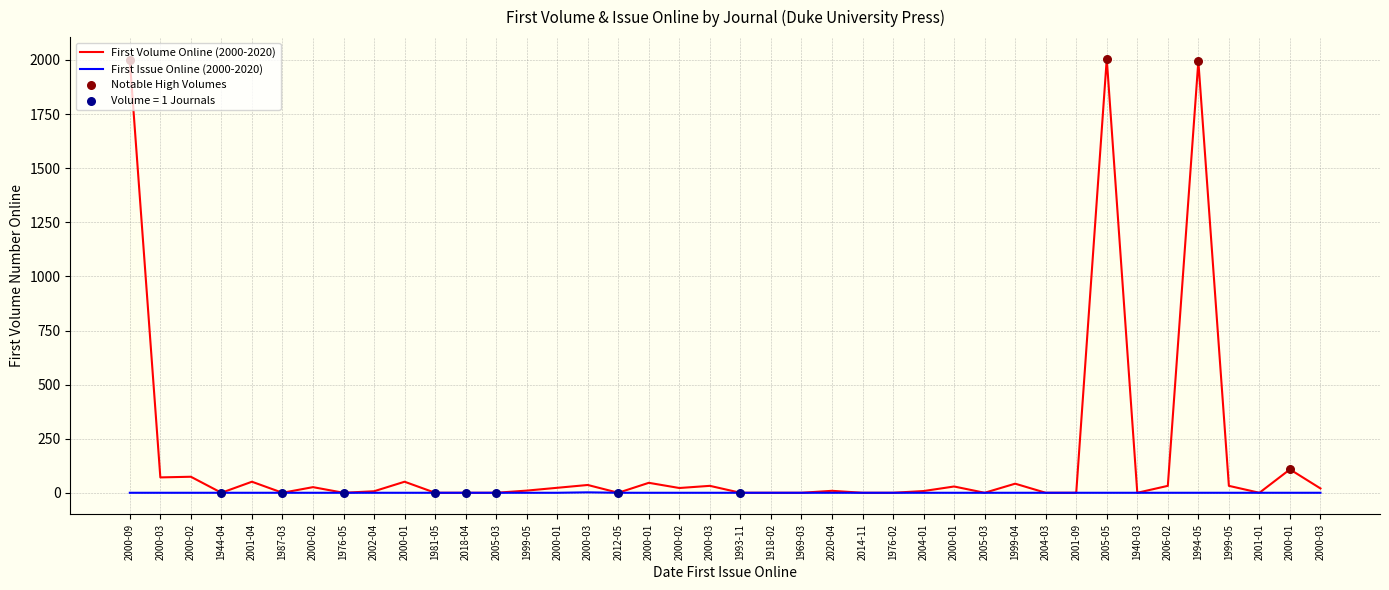

Which series reaches the minimum Y coordinate?

num_first_vol_online